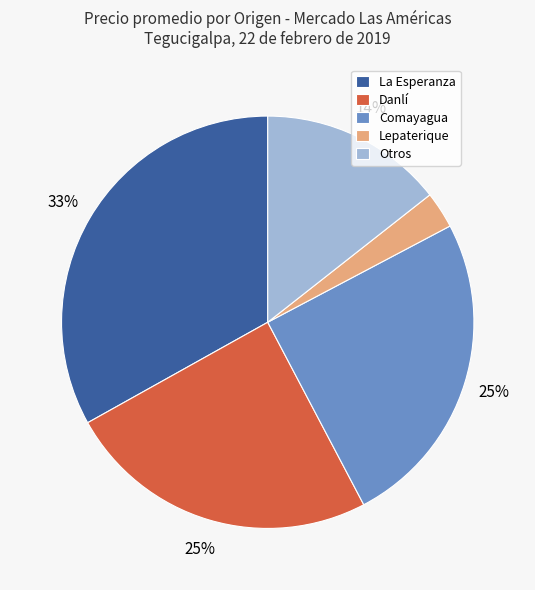

Is there a majority slice in this chart?

No